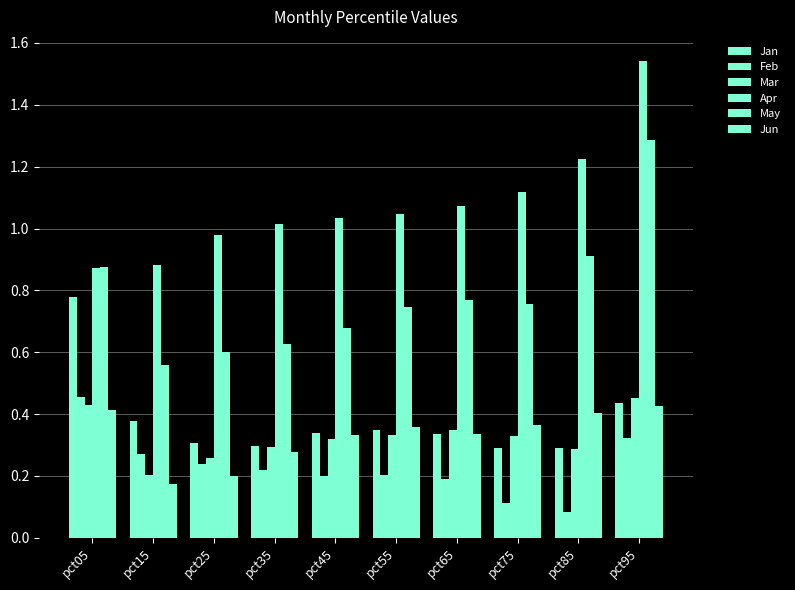

How many series are shown in this chart?

6